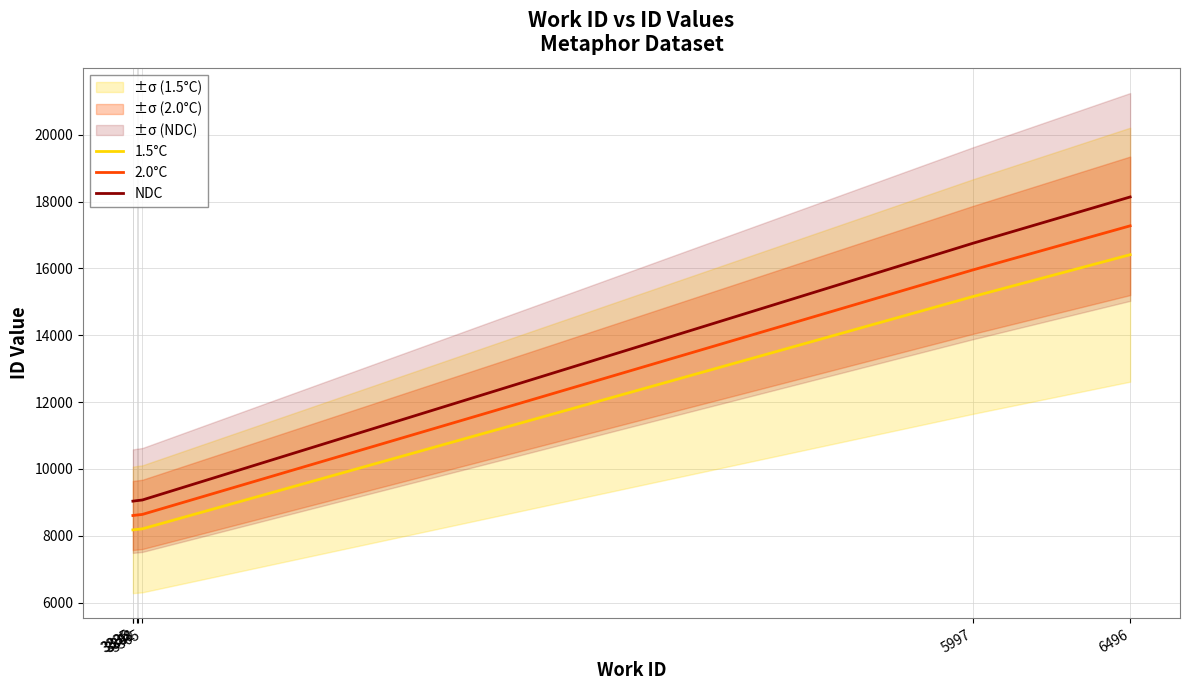

Between 5997 and 3336, which is larger?

5997